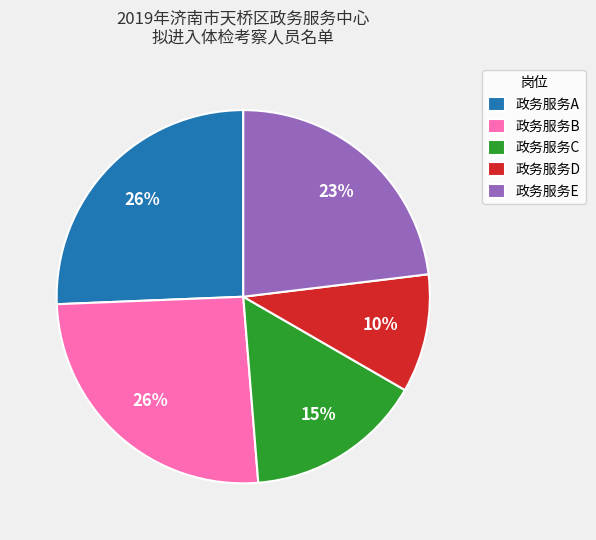

What is the smallest slice in the pie chart?

政务服务D